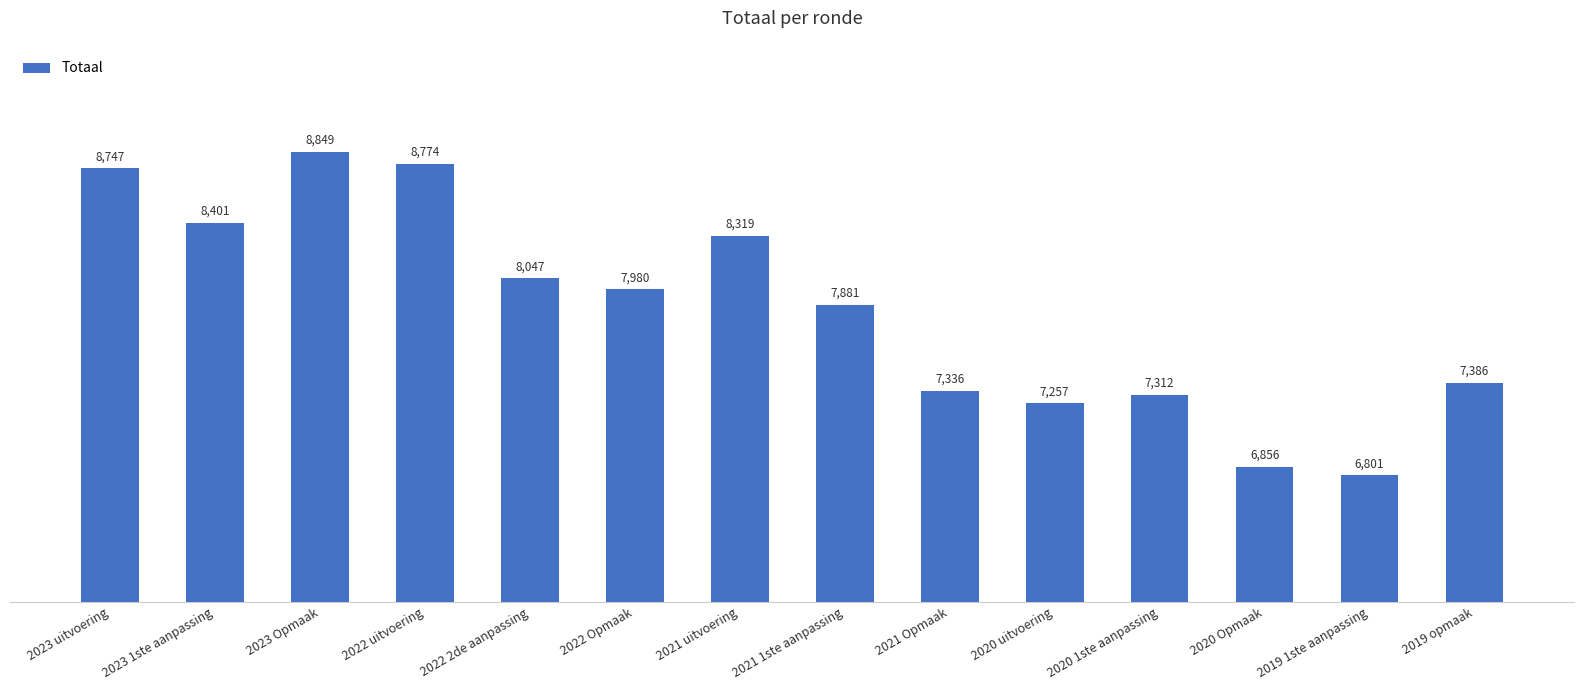

Reading right to left, extract all data points from this chart.

2019 opmaak=7386	2019 1ste aanpassing=6801	2020 Opmaak=6856	2020 1ste aanpassing=7312	2020 uitvoering=7257	2021 Opmaak=7336	2021 1ste aanpassing=7881	2021 uitvoering=8319	2022 Opmaak=7980	2022 2de aanpassing=8047	2022 uitvoering=8774	2023 Opmaak=8849	2023 1ste aanpassing=8401	2023 uitvoering=8747